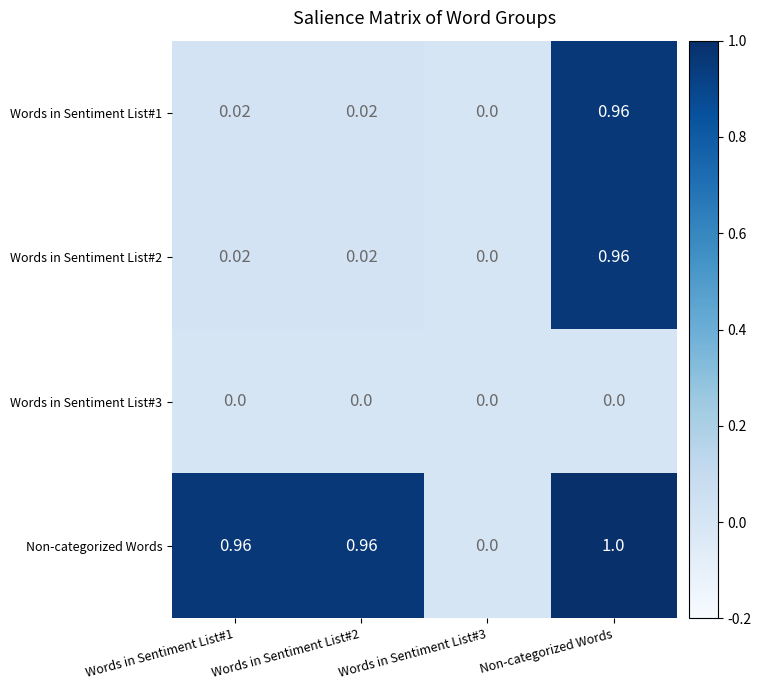

Between Words in Sentiment List#2 and Words in Sentiment List#3, which series saw the biggest shift?

Non-categorized Words